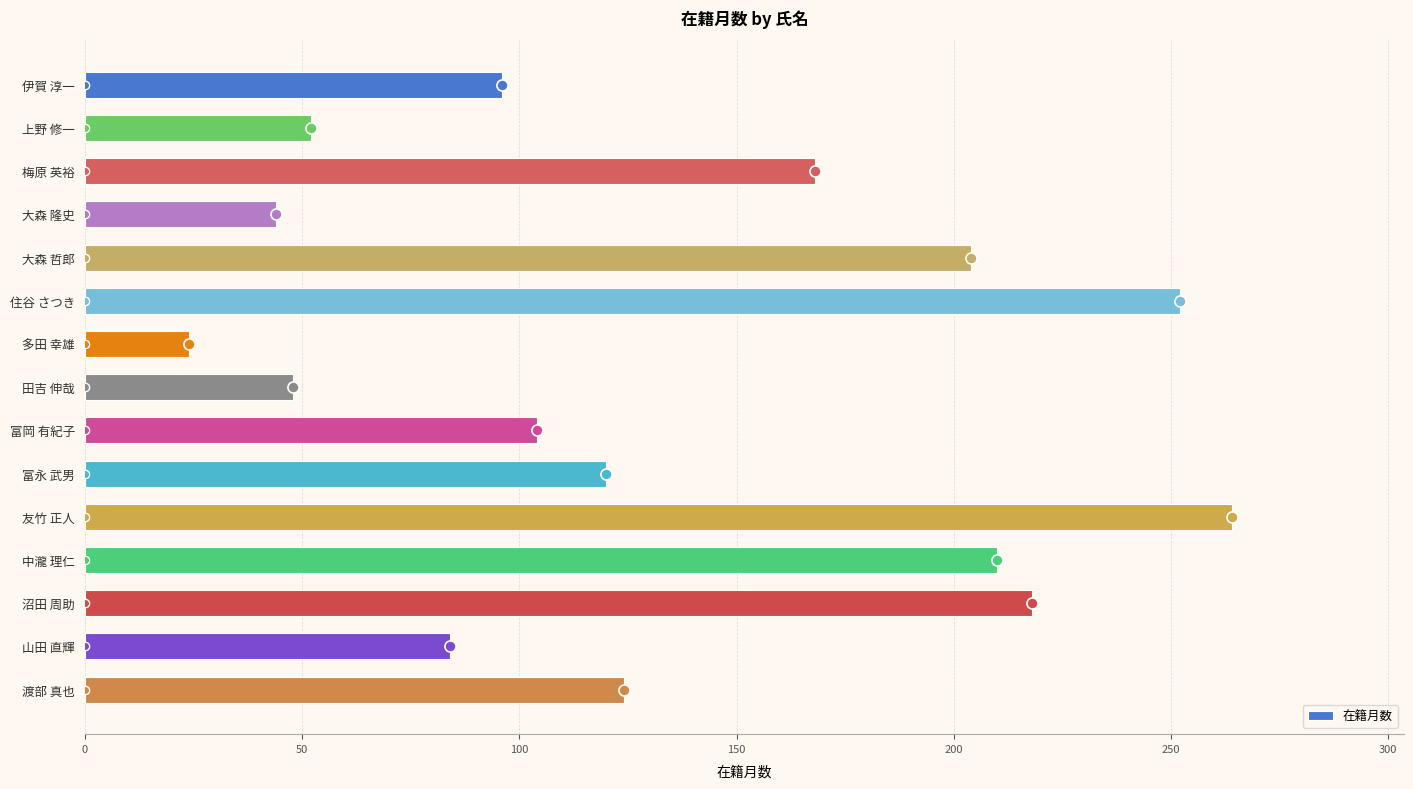

Rank the categories by value from highest to lowest.

友竹 正人, 住谷 さつき, 沼田 周助, 中瀧 理仁, 大森 哲郎, 梅原 英裕, 渡部 真也, 富永 武男, 富岡 有紀子, 伊賀 淳一, 山田 直輝, 上野 修一, 田吉 伸哉, 大森 隆史, 多田 幸雄